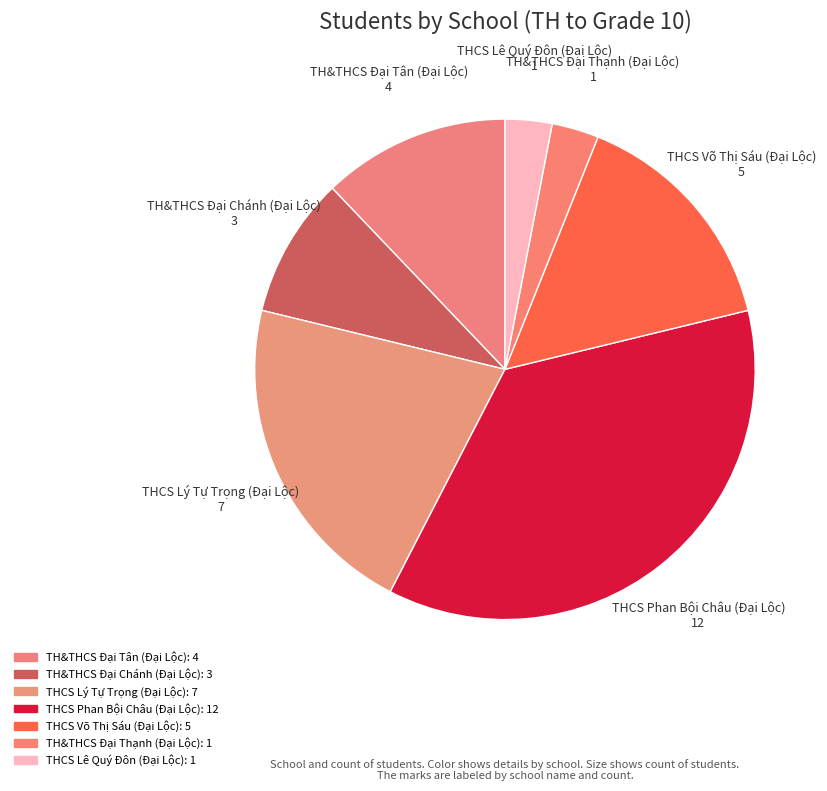

Is the sum of THCS Võ Thị Sáu (Đại Lộc) and THCS Lý Tự Trọng (Đại Lộc) greater than half?

No